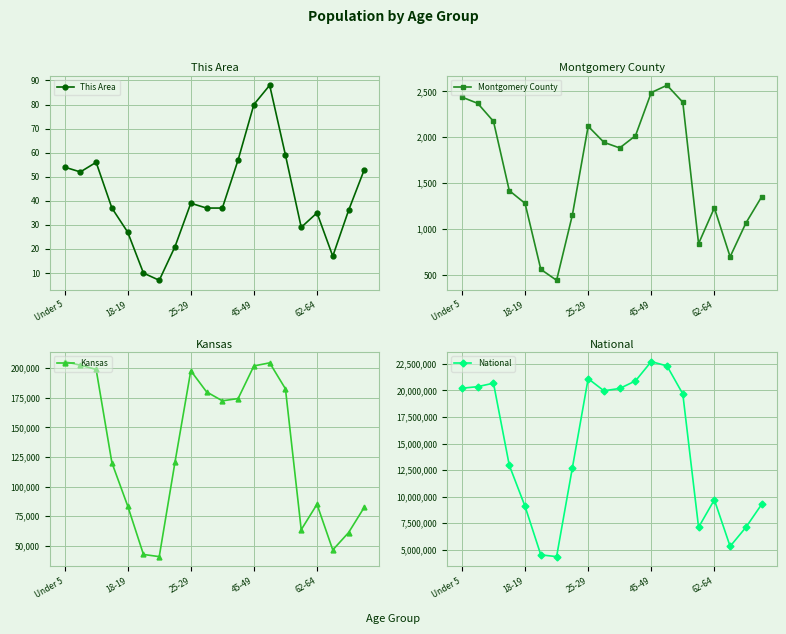

What is the total value across all series at 13?

22505213